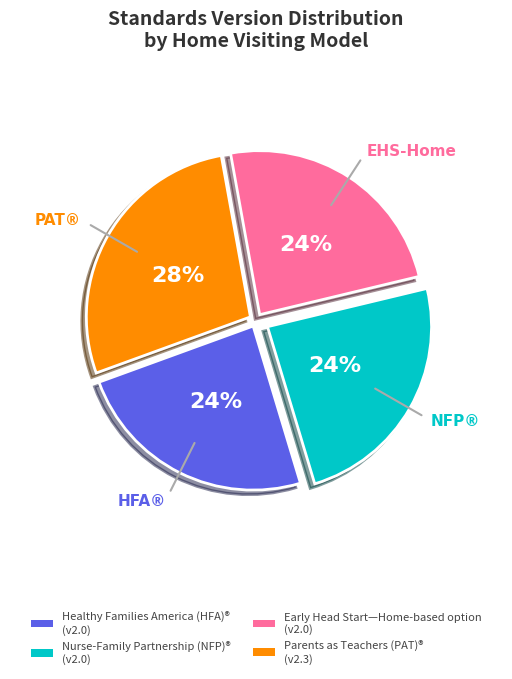

What percentage is the Parents as Teachers (PAT)® slice, to the nearest percent?

28%